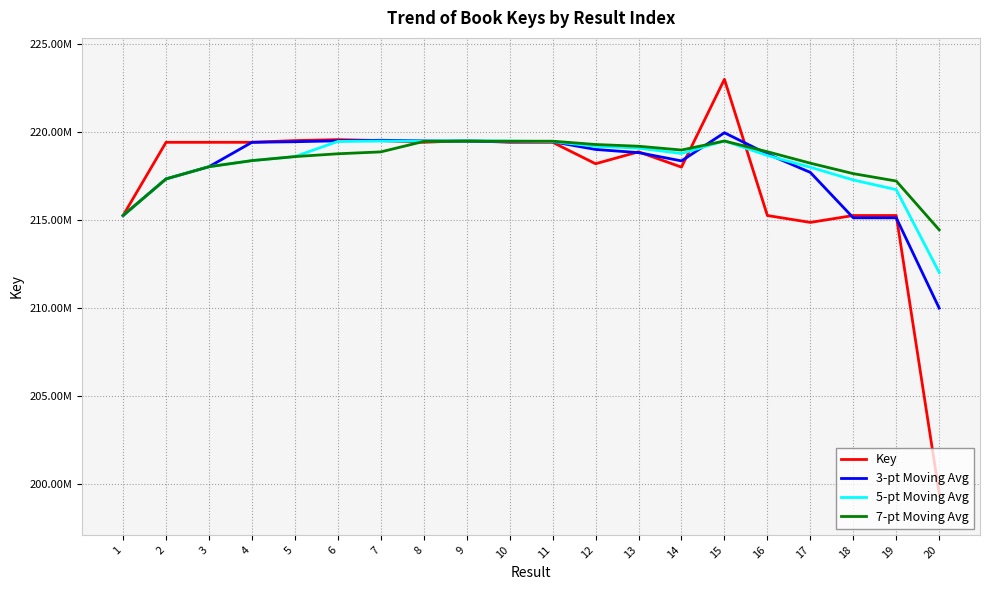

What is the difference between the second highest and second lowest values in the 5-pt Moving Avg series?

4239962.2